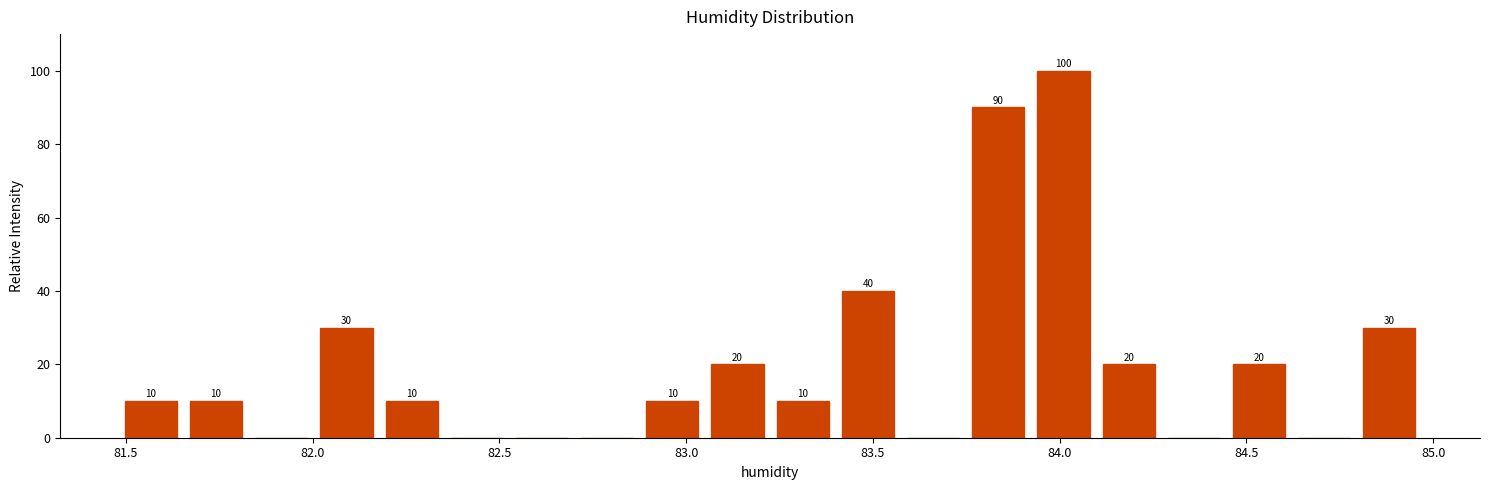

Around what value on the x-axis is the tallest bar? Give the approximate position of its centre, as read against the axis.

84.00